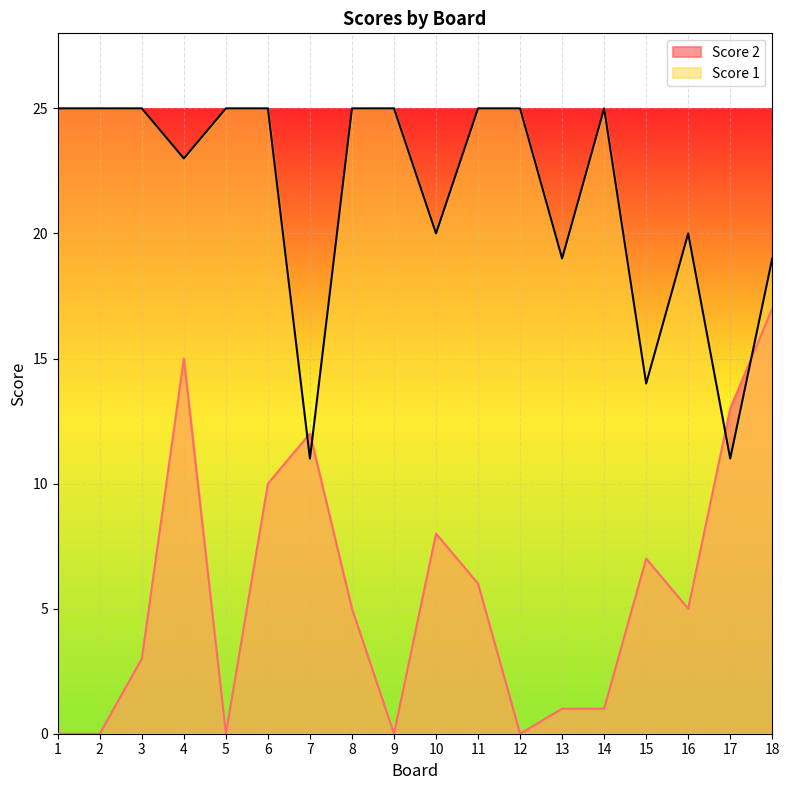

Which label corresponds to the smallest value in the chart?

1